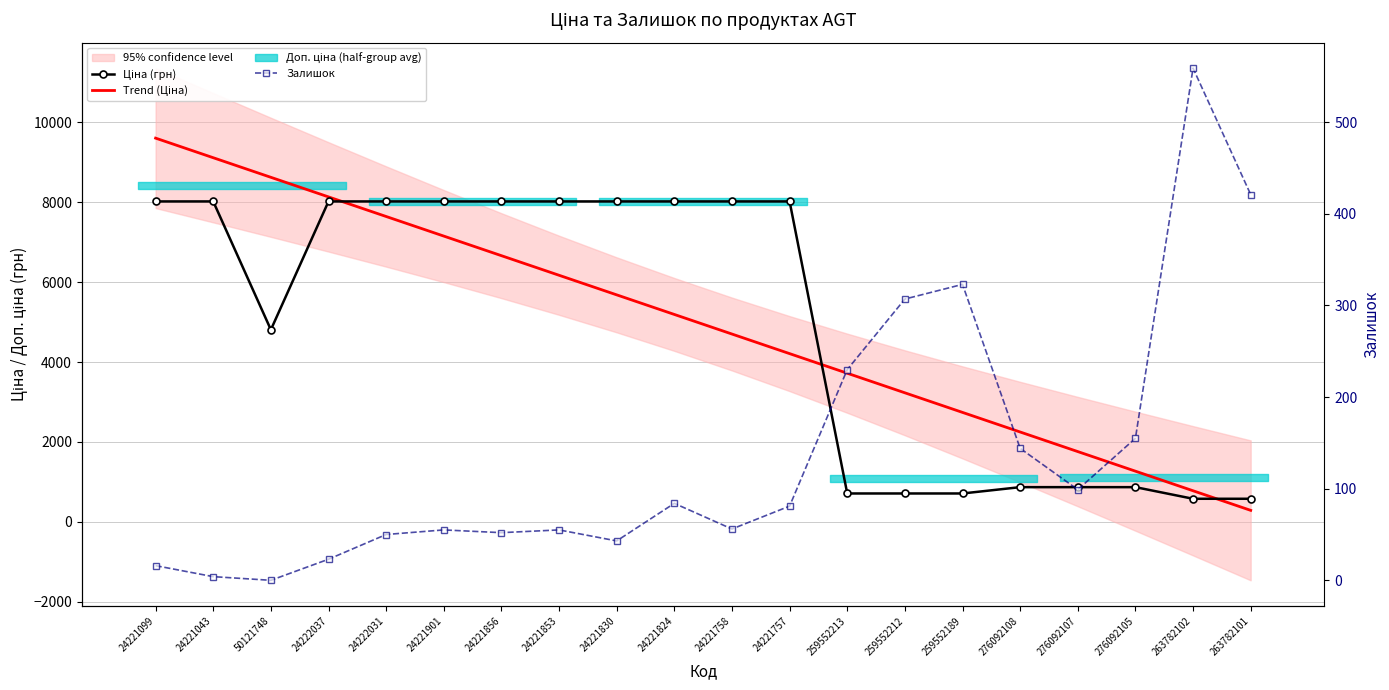

What is the difference between the maximum and second lowest values in the Trend (Ціна) series?

8826.8